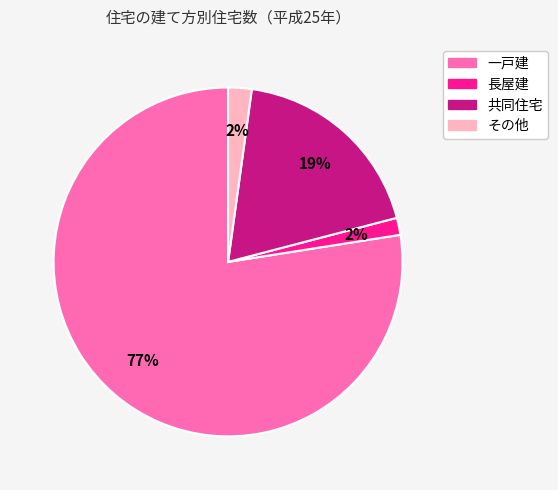

The 長屋建 slice represents 2% of the pie. True or false?

True